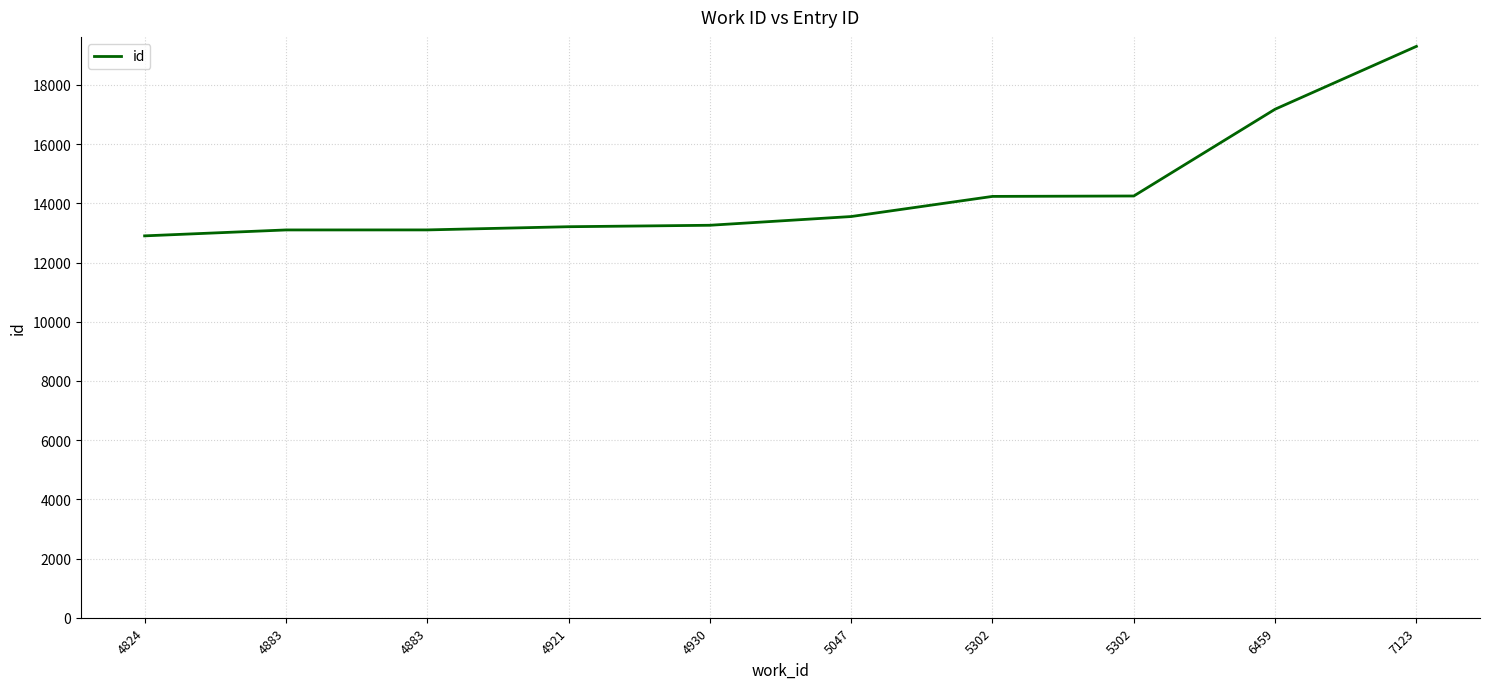

List the labels in order of value, smallest first.

4824, 4883, 4883, 4921, 4930, 5047, 5302, 5302, 6459, 7123